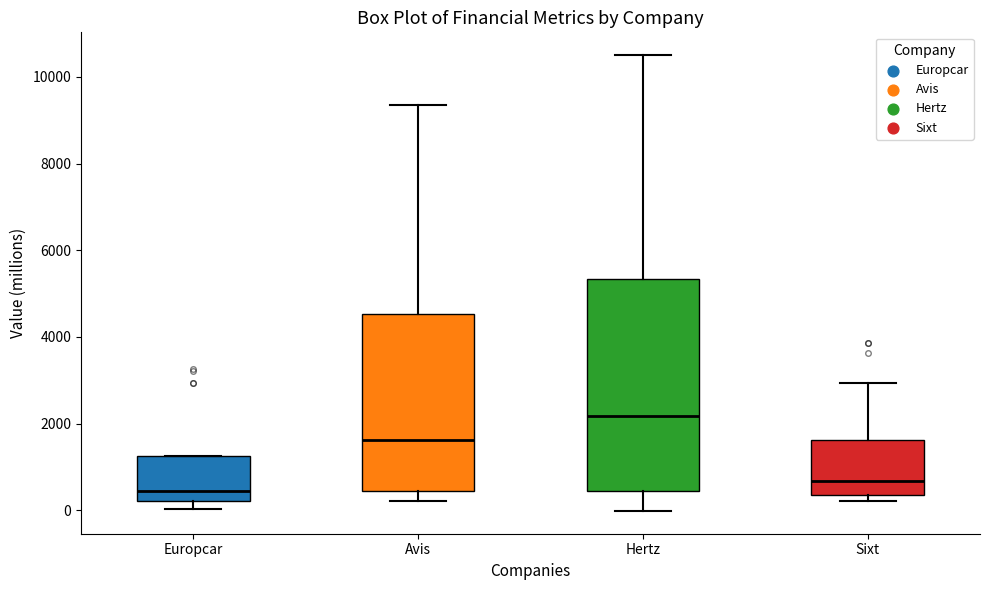

Where does the lower whisker of the box for Hertz end on the y-axis? The values are not printed on the chart, so give them approximately, as read against the axis.

0